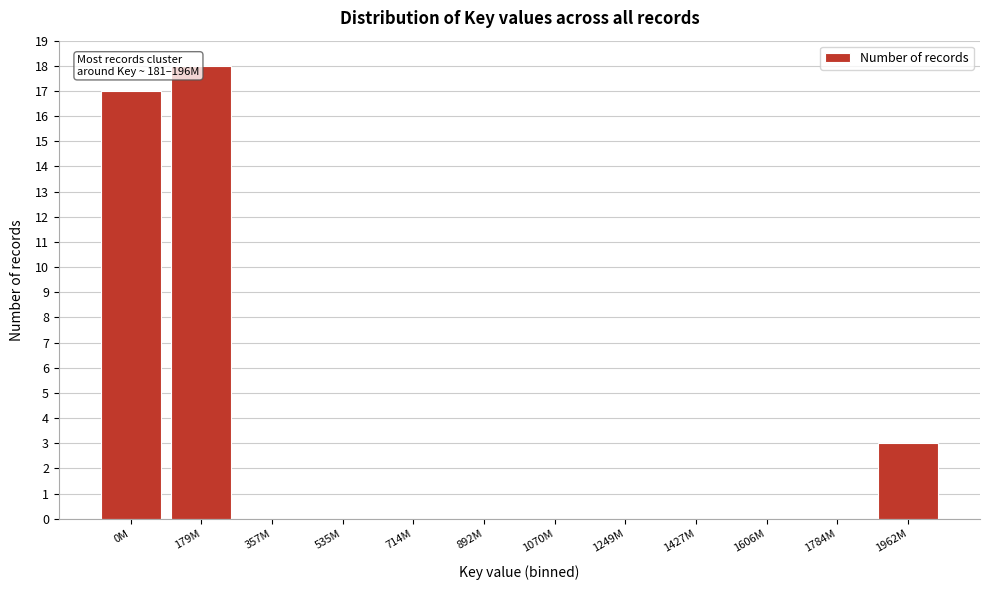

Reading left to right, extract all data points from this chart.

0M=17	179M=18	357M=0	535M=0	714M=0	892M=0	1070M=0	1249M=0	1427M=0	1606M=0	1784M=0	1962M=3